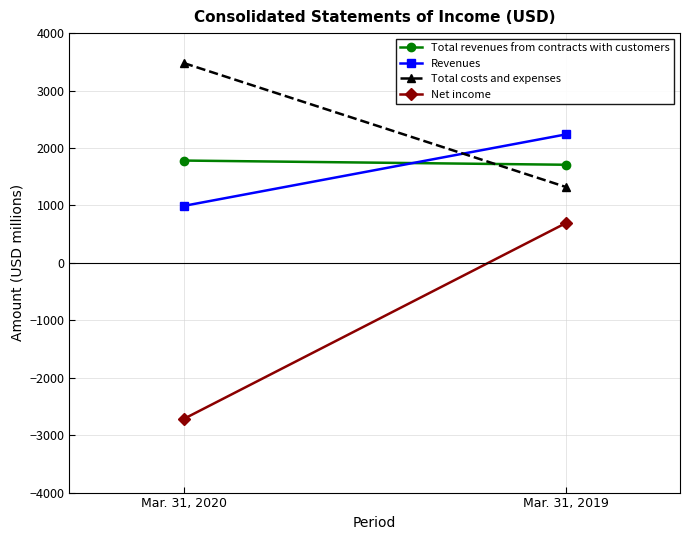

How many lines are shown in the chart?

4